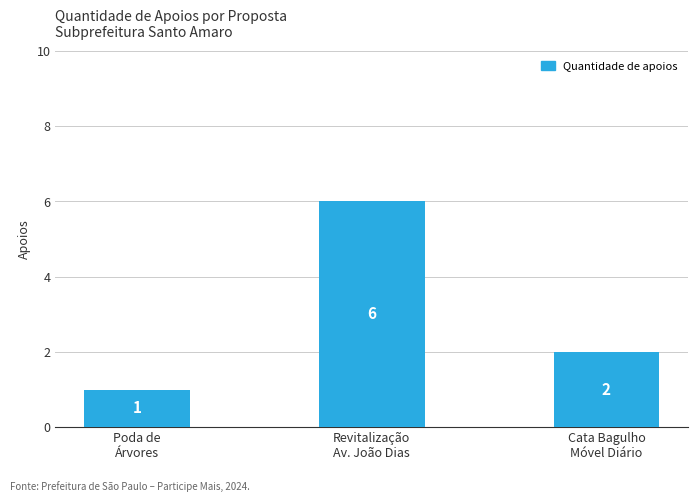

What is the change in value from Poda de
Árvores to Revitalização
Av. João Dias?

+5